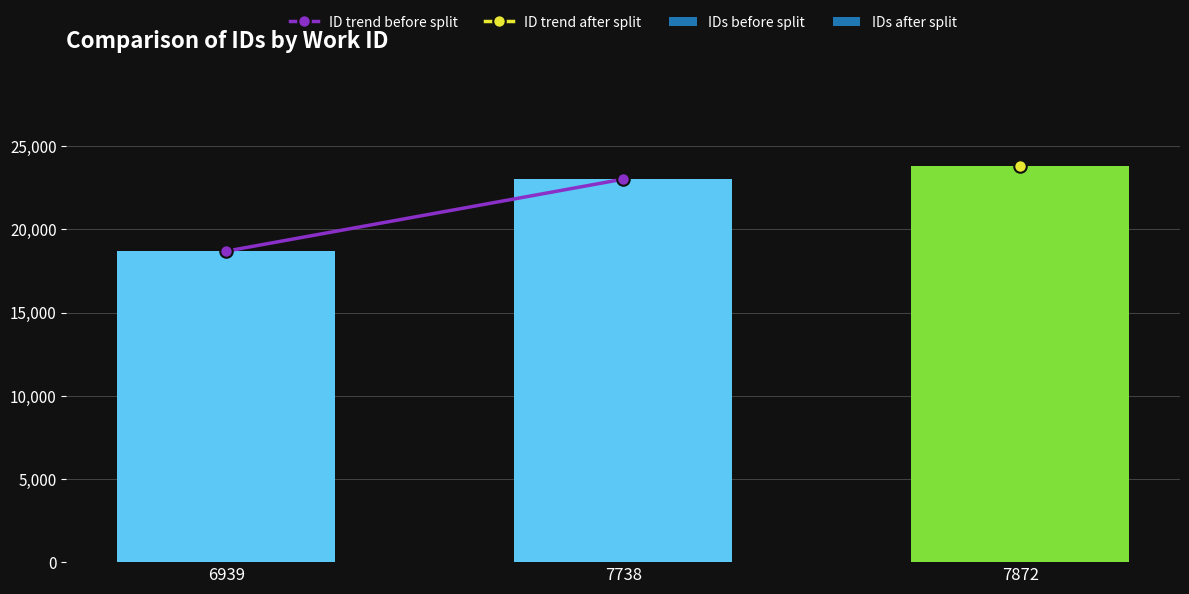

Which has a higher value, 6939 or 7738?

7738